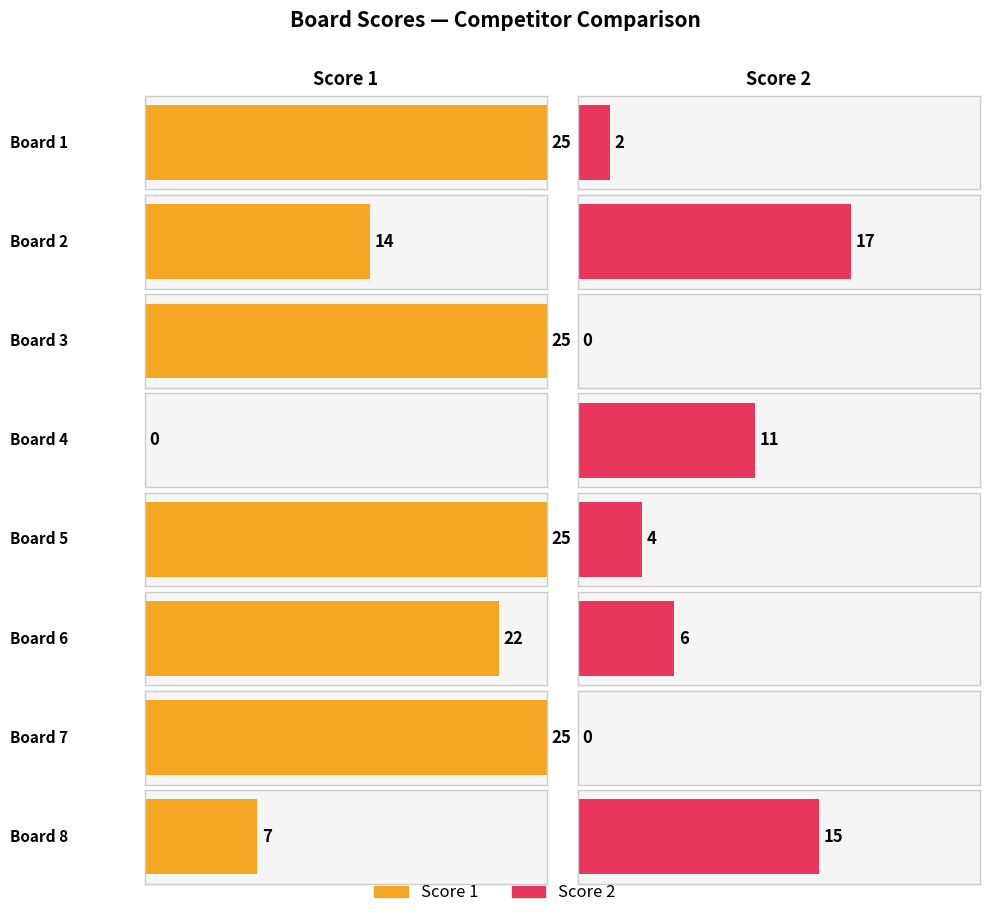

Reading left to right, list all the values displayed in this chart.

Score 1: 1=25	2=14	3=25	4=0	5=25	6=22	7=25	8=7
Score 2: 1=2	2=17	3=0	4=11	5=4	6=6	7=0	8=15